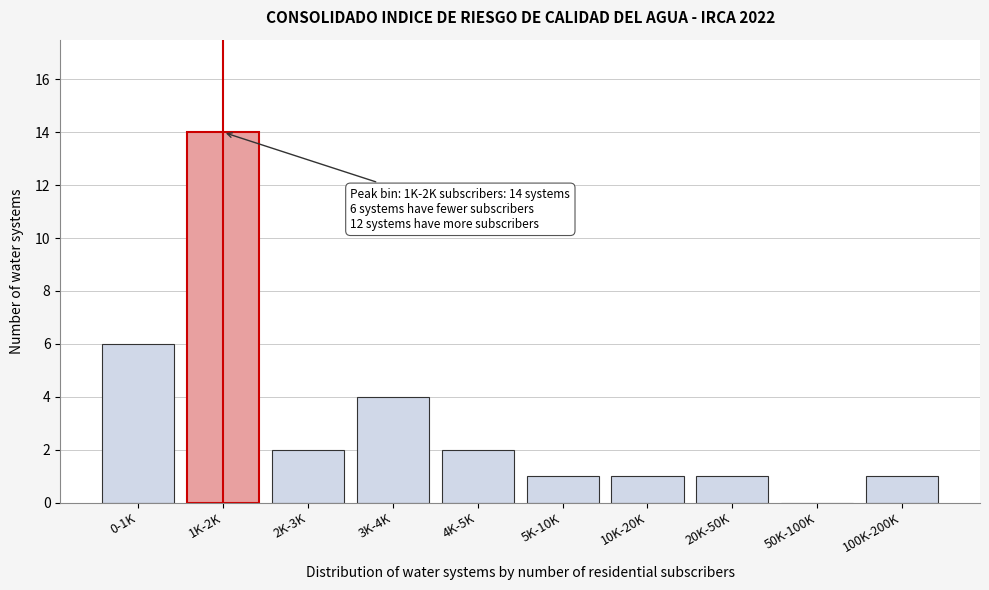

Reading right to left, list all the values displayed in this chart.

100K-200K=1	50K-100K=0	20K-50K=1	10K-20K=1	5K-10K=1	4K-5K=2	3K-4K=4	2K-3K=2	1K-2K=14	0-1K=6